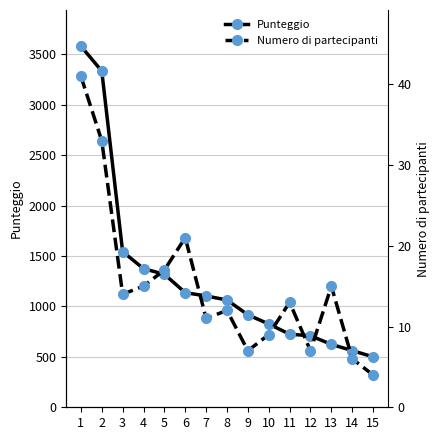

At which label is Numero di partecipanti closest to 22?

6